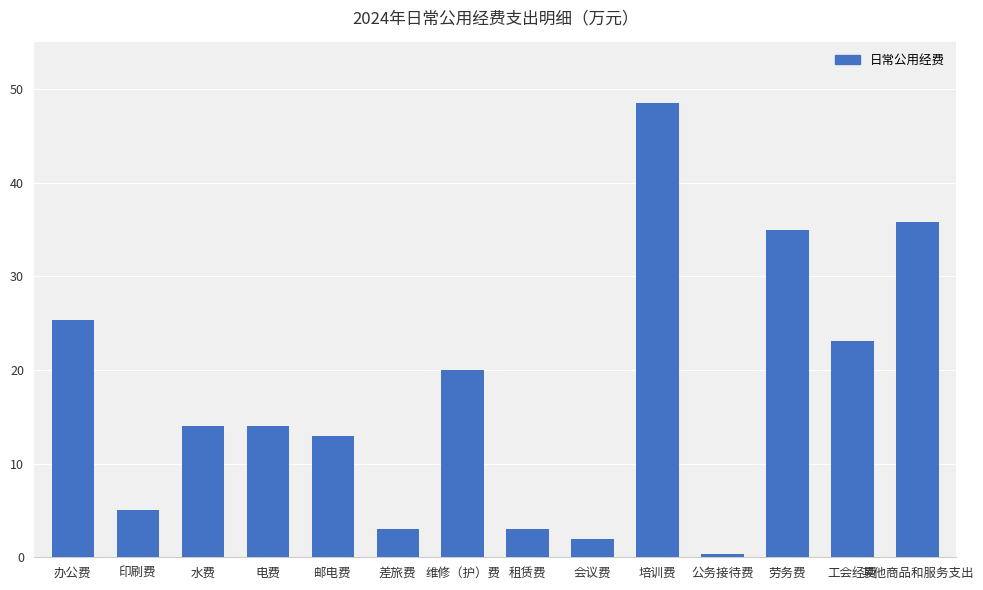

True or false: the data shows 23.8 at 水费.

False